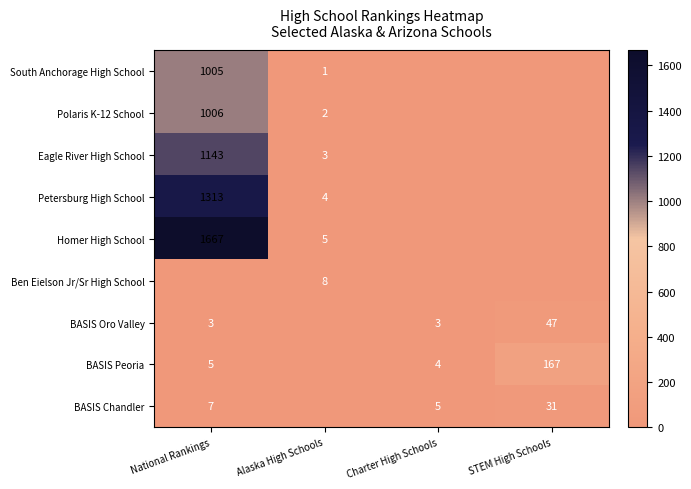

What is the sum of the Polaris K-12 School values at National Rankings and Alaska High Schools?

1008